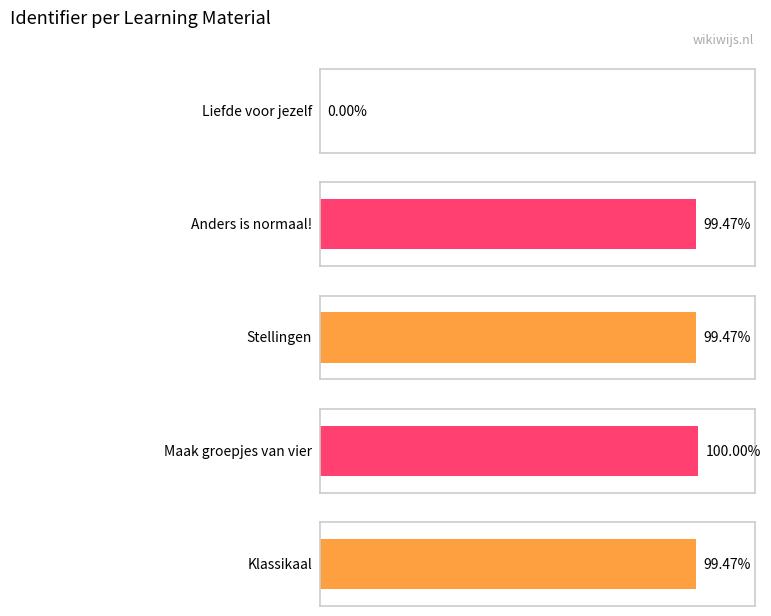

How many values are above zero?

4